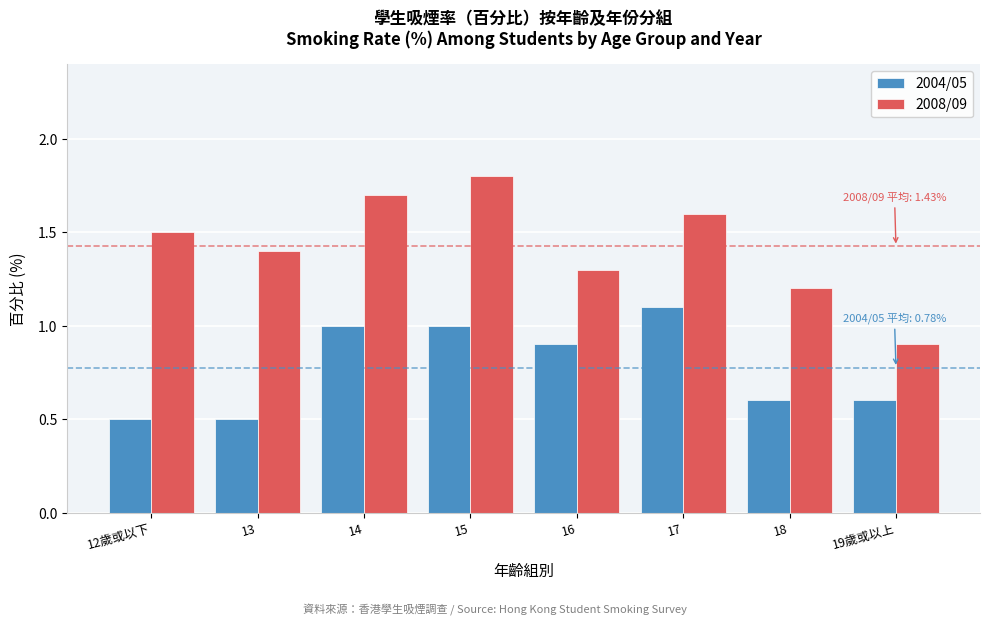

Reading left to right, list all the values displayed in this chart.

2004/05: 0.5	0.5	1.0	1.0	0.9	1.1	0.6	0.6
2008/09: 1.5	1.4	1.7	1.8	1.3	1.6	1.2	0.9